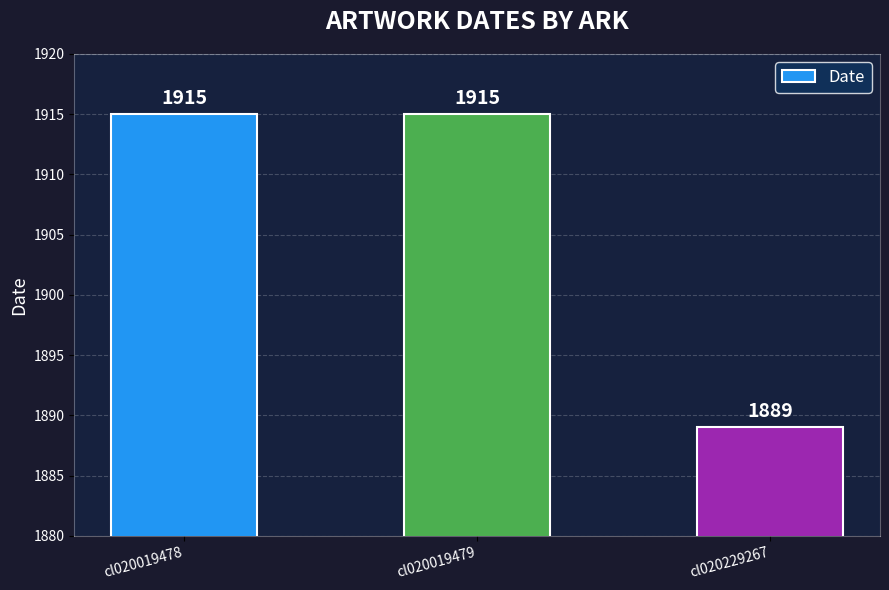

What is the sum of the values at cl020229267 and cl020019478?

3804